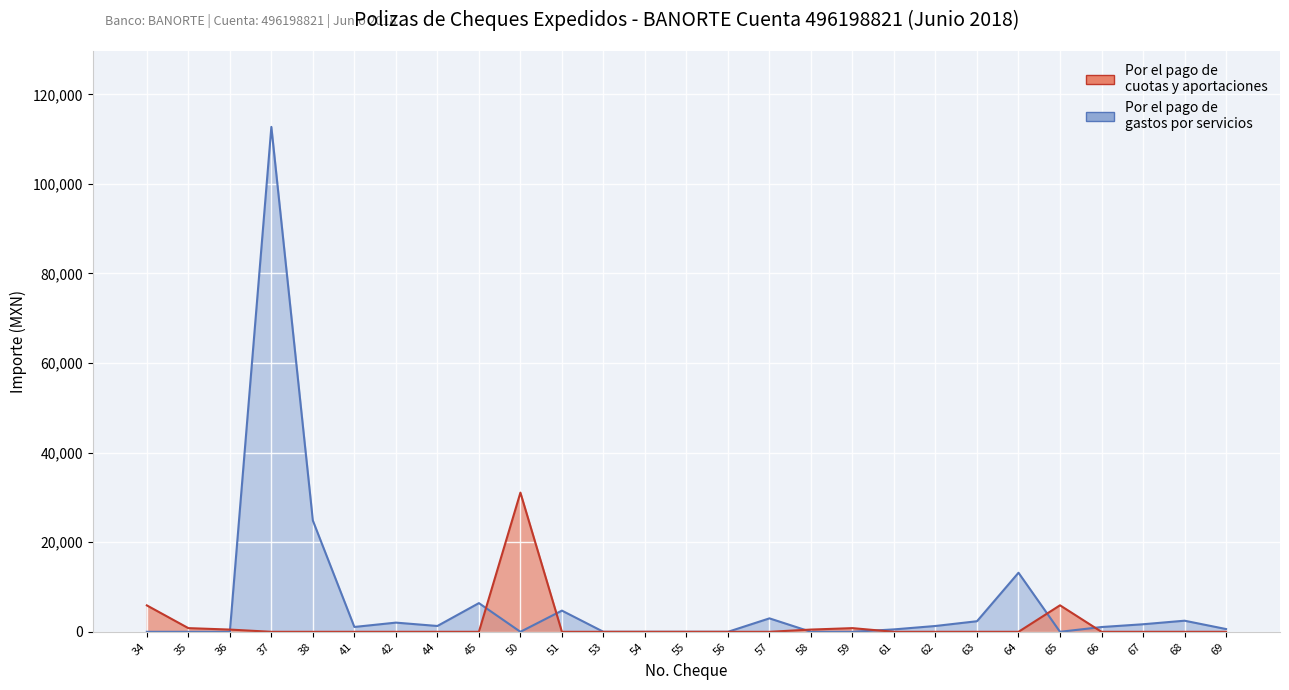

Which series has the largest total across all categories?

Por el pago de gastos por servicios